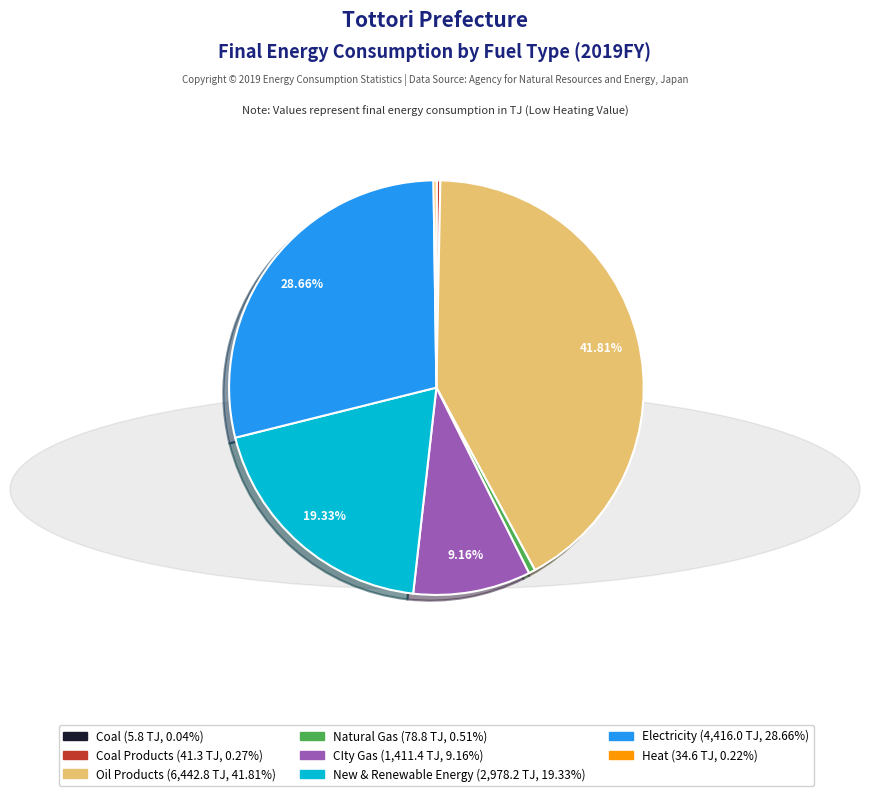

Is there any slice that represents more than half of the pie?

No